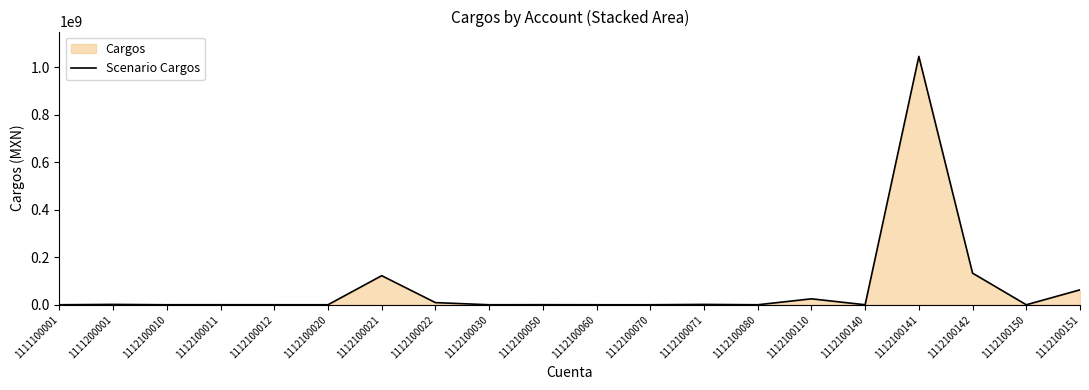

Rank the categories by value from lowest to highest.

1111100001, 1112100010, 1112100020, 1112100030, 1112100060, 1112100070, 1112100080, 1112100150, 1112100012, 1112100140, 1112100011, 1112100050, 1112100071, 1111200001, 1112100022, 1112100110, 1112100151, 1112100021, 1112100142, 1112100141